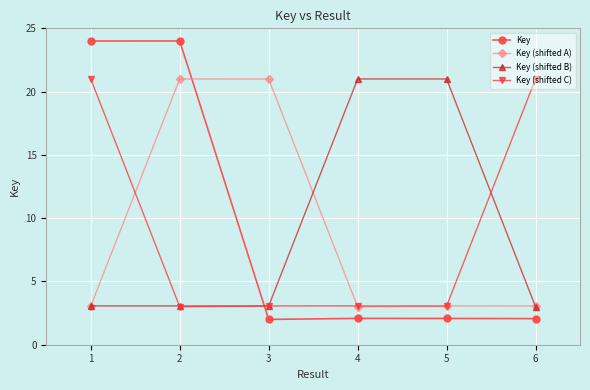

The Key series shows 31.5 at 1. True or false?

False